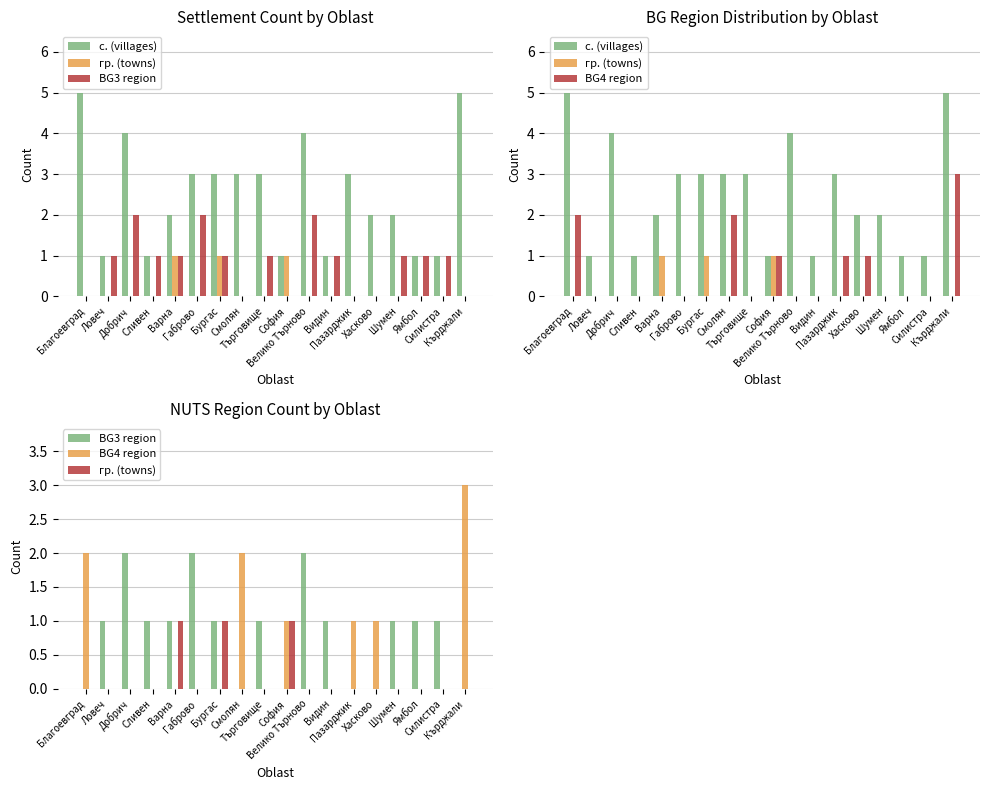

What is the maximum value shown in the chart?

5